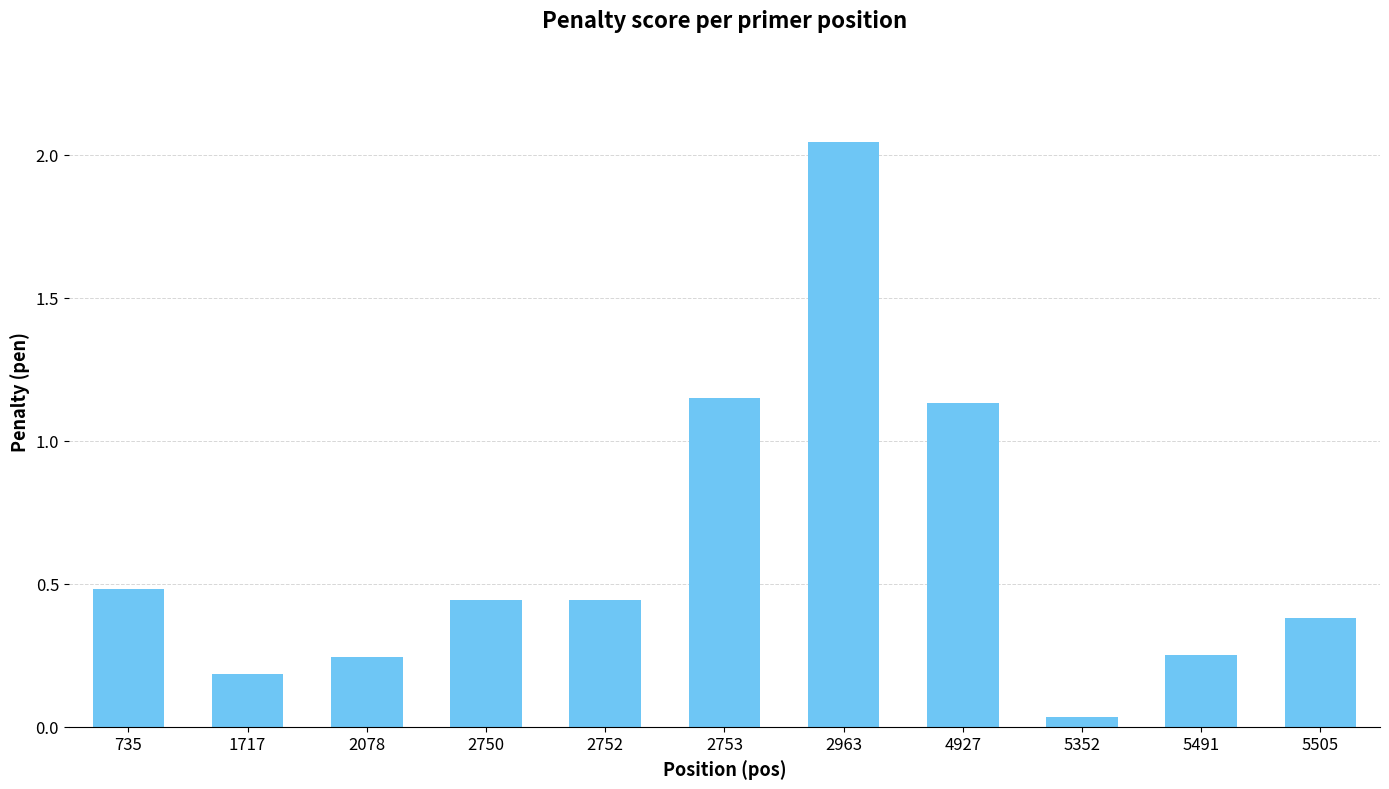

What is the sum of all values?

6.8